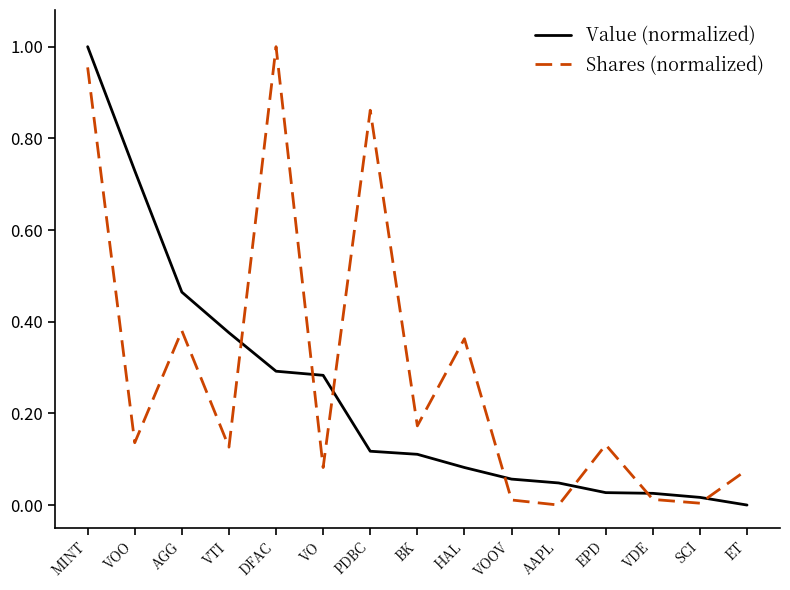

What position from the right is EPD?

4